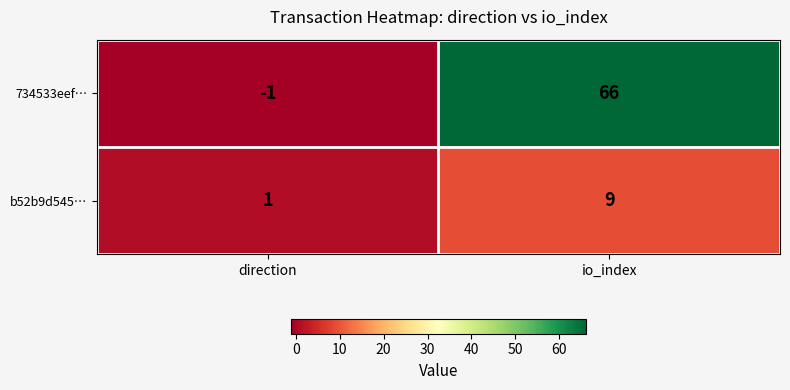

Reading right to left, list all the values displayed in this chart.

734533eef…: 66	-1
b52b9d545…: 9	1